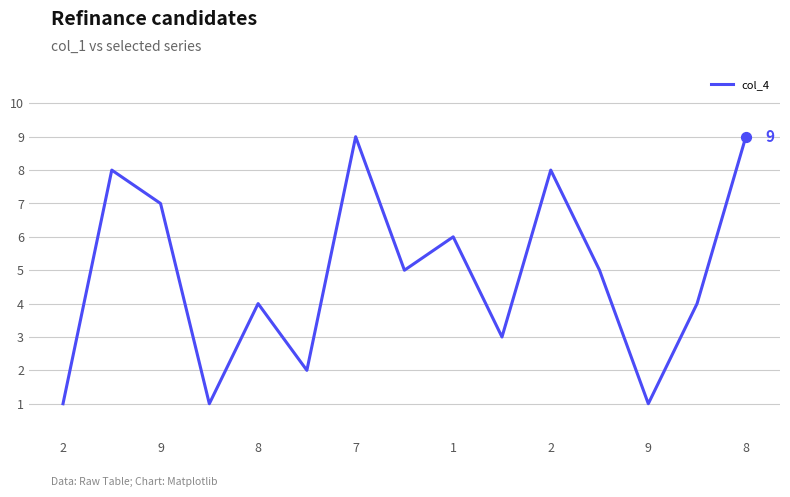

What is the difference between the maximum and minimum values?

8